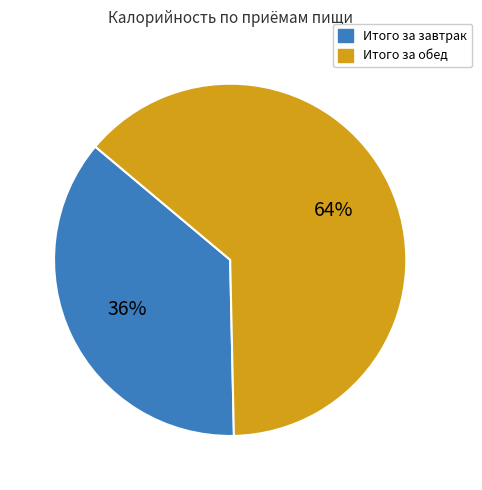

To the nearest percent, what is the average slice percentage?

50%